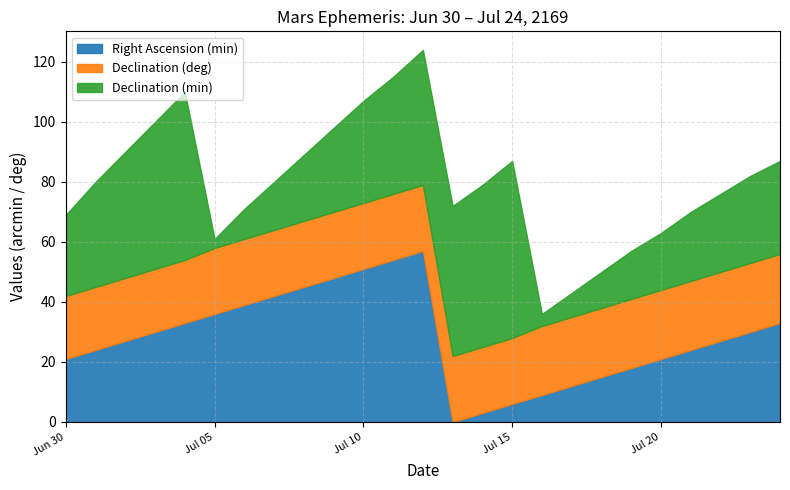

What is the maximum value shown in the chart?

59